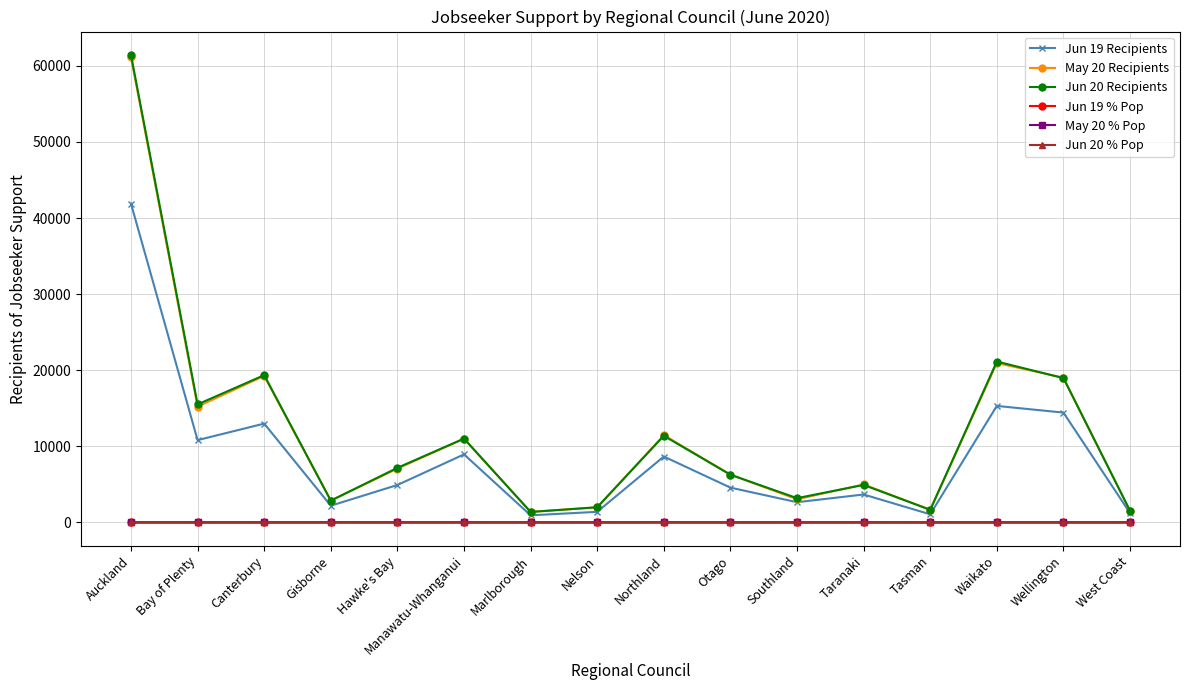

The May 20 Recipients series shows 19023.0 at Wellington. True or false?

True